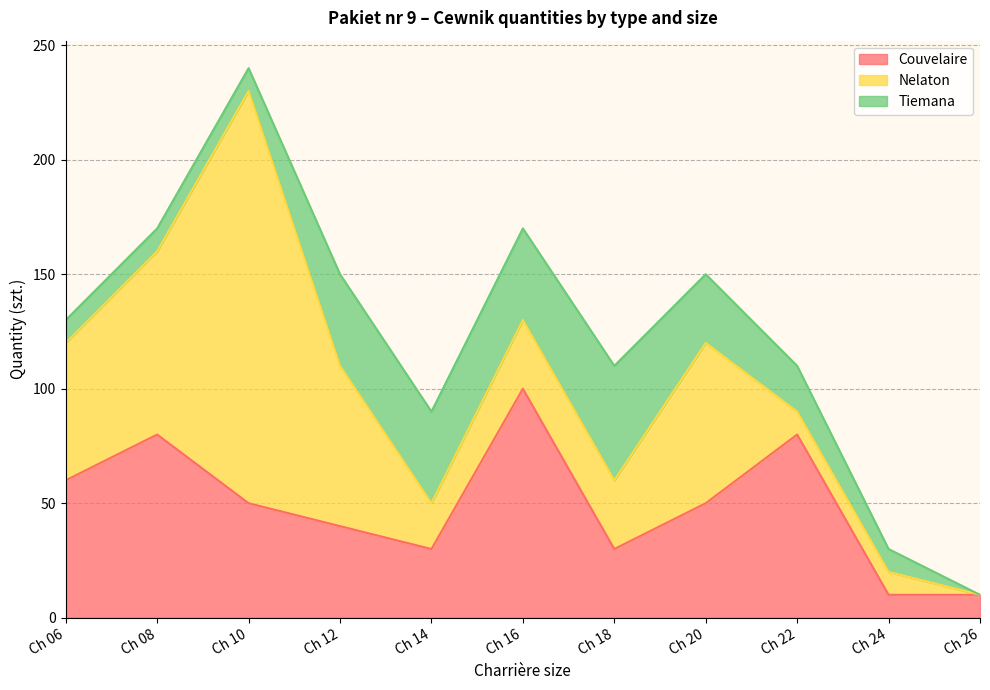

Which has a higher value, Ch 06 or Ch 16?

Ch 16